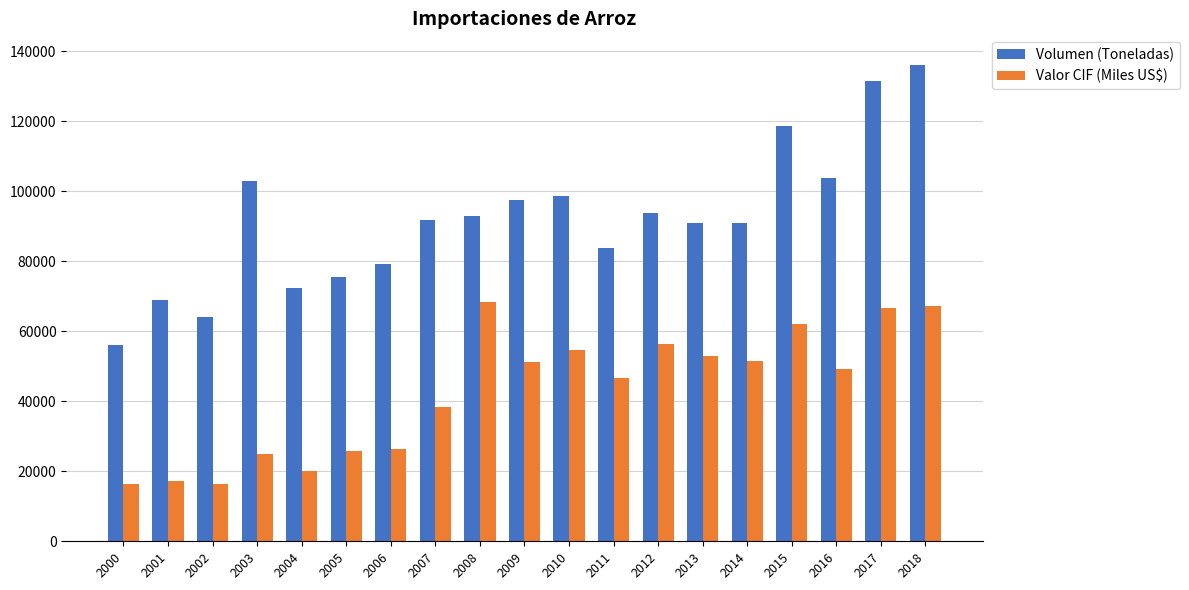

What are all the series names shown in the legend?

Volumen (Toneladas), Valor CIF (Miles US$)